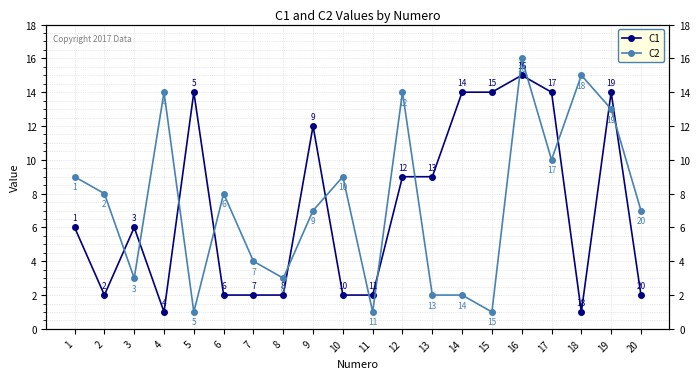

How many times do C2 and C1 cross each other?

14